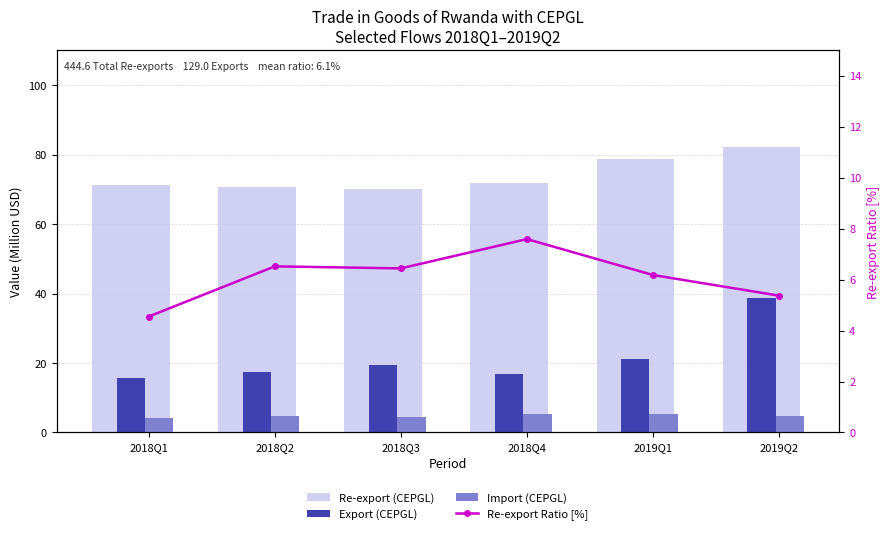

What is the difference between the highest and lowest values at 2018Q4?

66.3